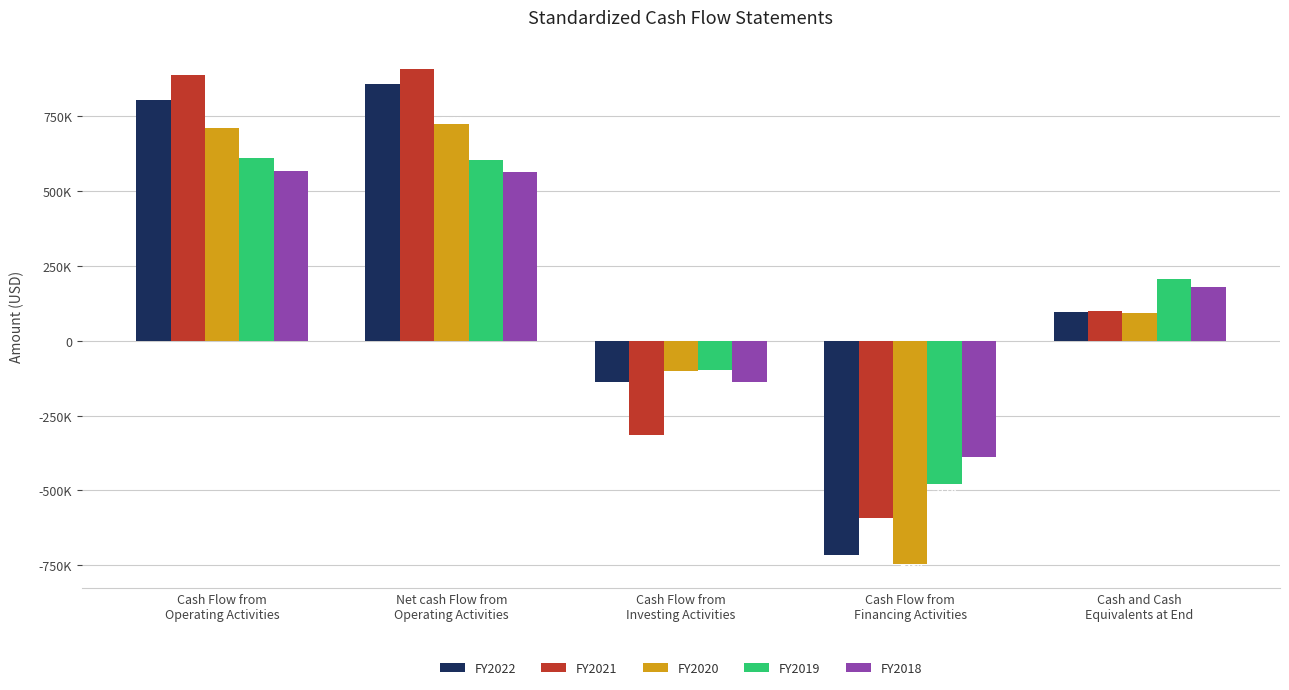

What is the label of the 3rd bar from the left?

Cash Flow from
Investing Activities